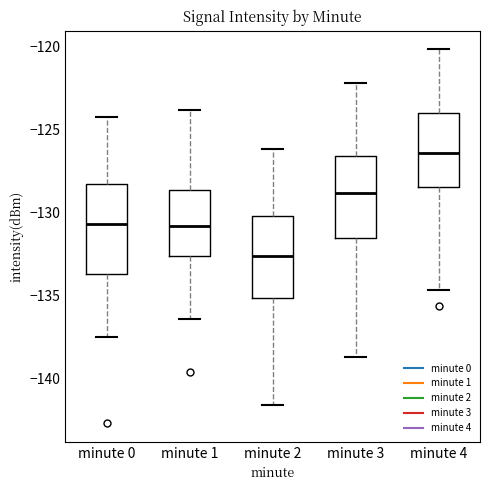

Which box has the highest median line?

minute 4